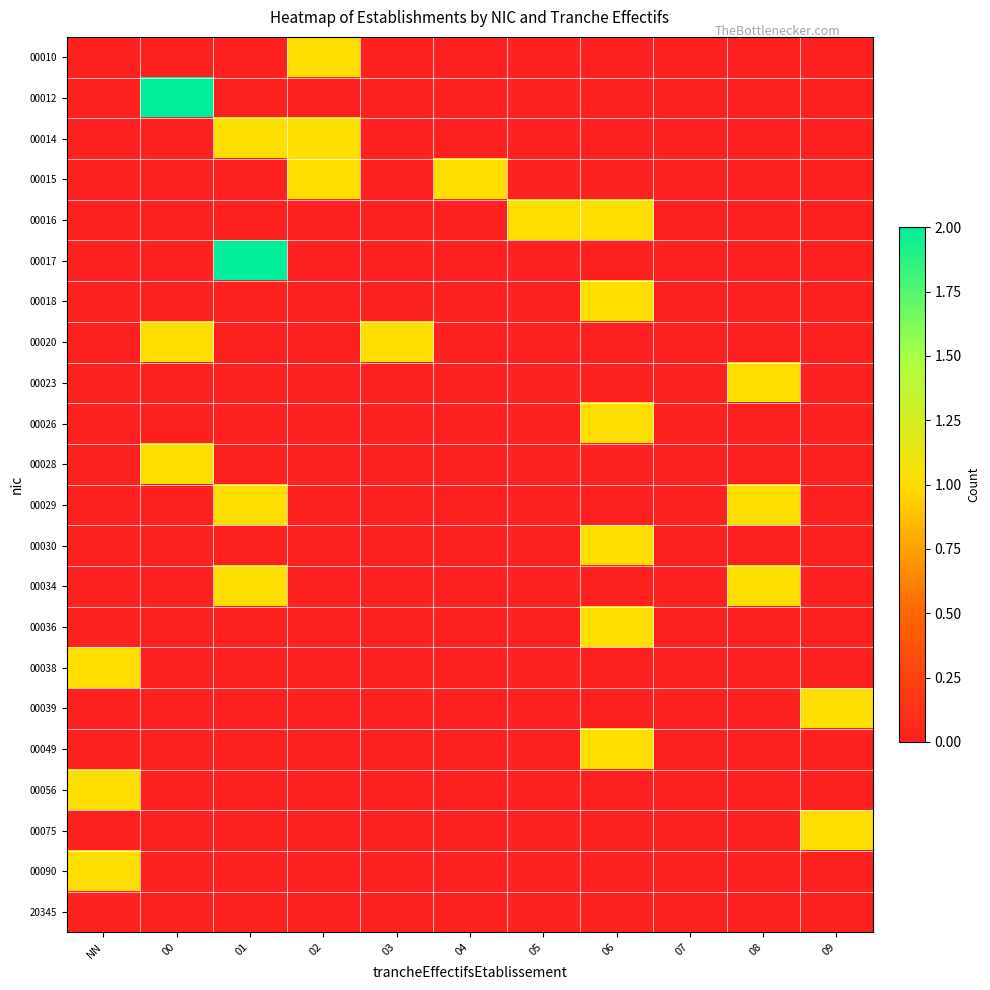

What is the difference between the highest and lowest values at 05?

1